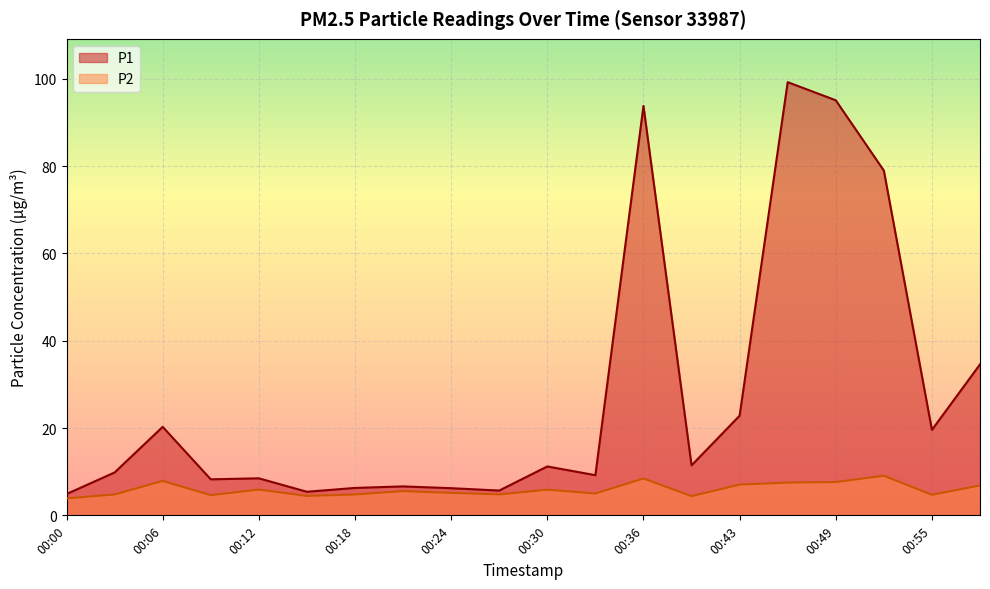

What is the difference between the maximum and minimum values in the P1 series?

94.3